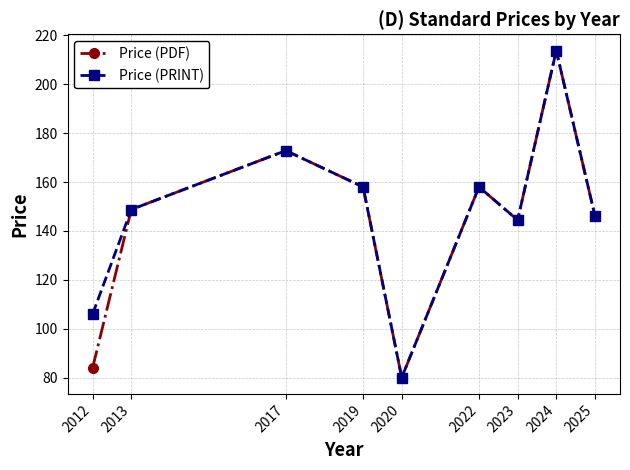

Reading left to right, transcribe all the data shown in this chart.

Price (PDF): 84.0	148.8	172.9	158.0	80.0	158.0	144.4	213.8	146.3
Price (PRINT): 106.0	148.8	172.9	158.0	80.0	158.0	144.4	213.8	146.3